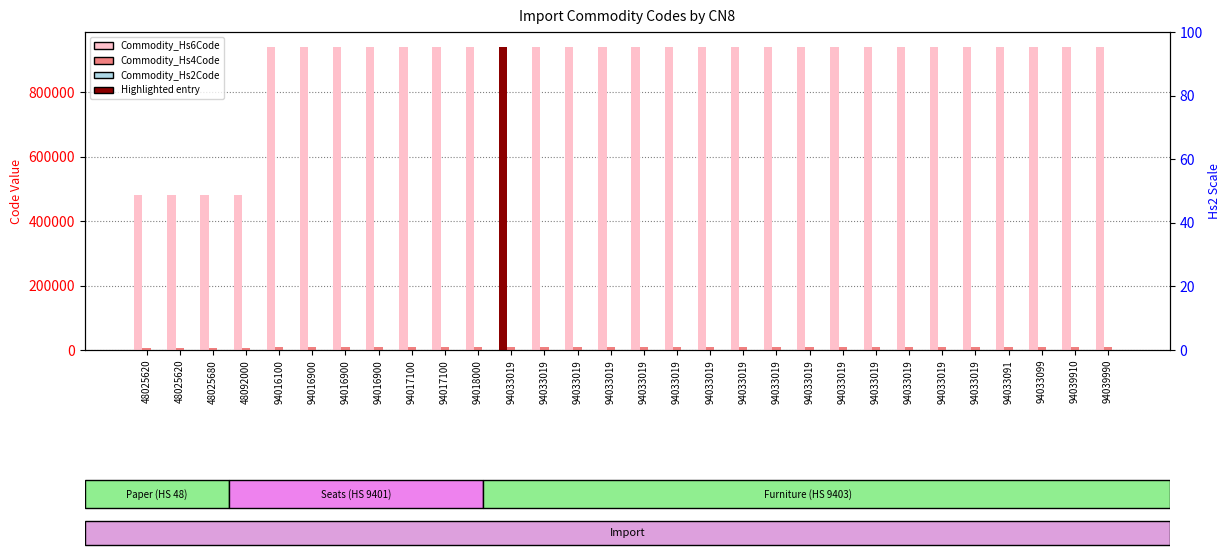

What value does the Commodity_Hs4Code series have at 94016100?

9401